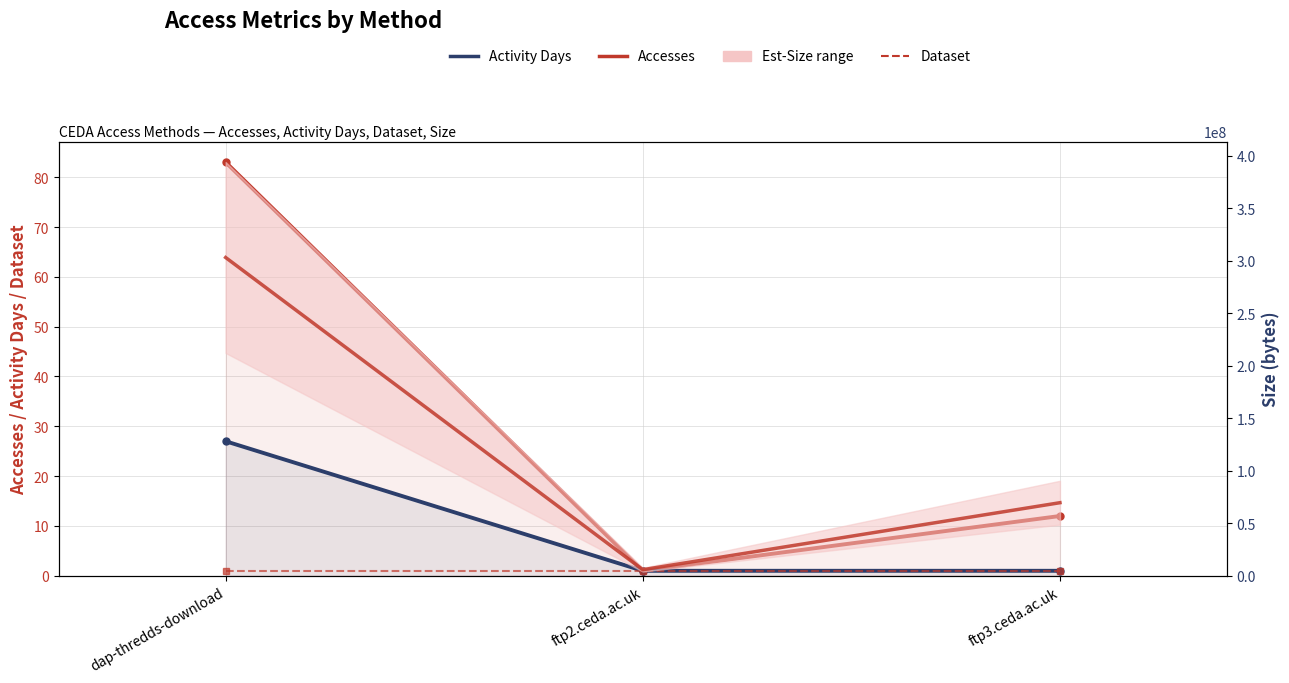

What is the value of the Accesses point at the 3rd from the left?

12